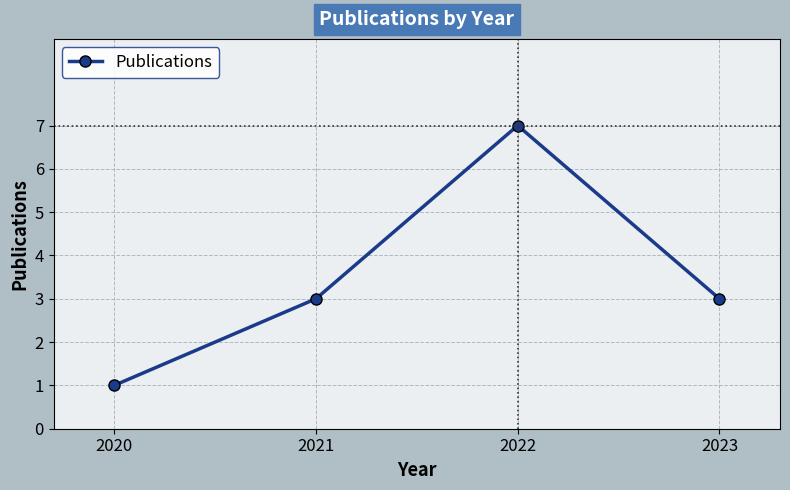

The chart shows a value of 3 at 2023. True or false?

True